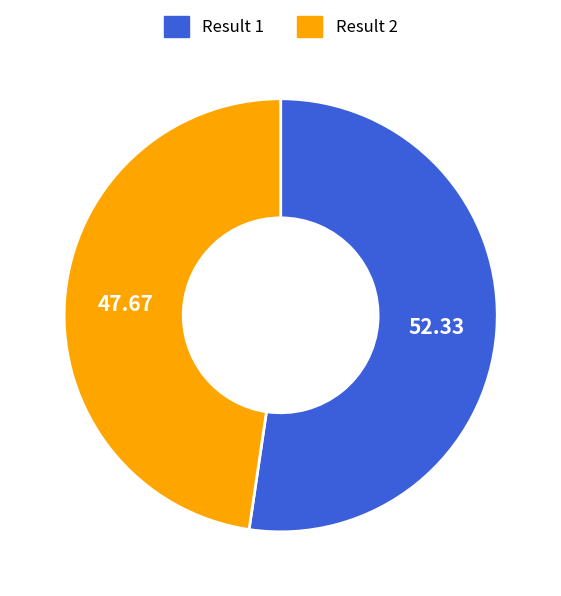

Is there a majority slice in this chart?

Yes